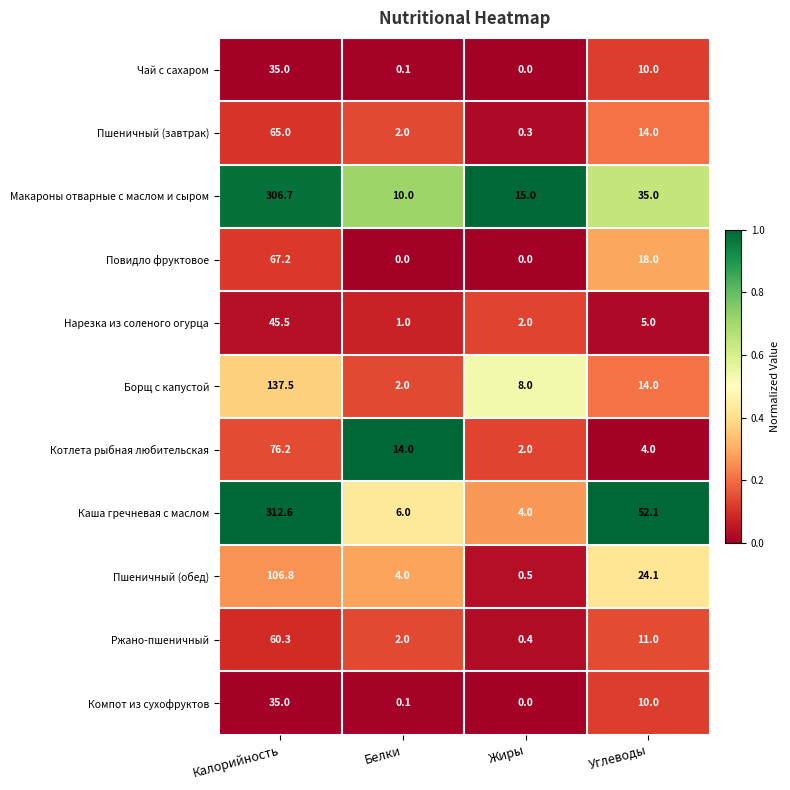

What is the greatest value displayed?

312.6